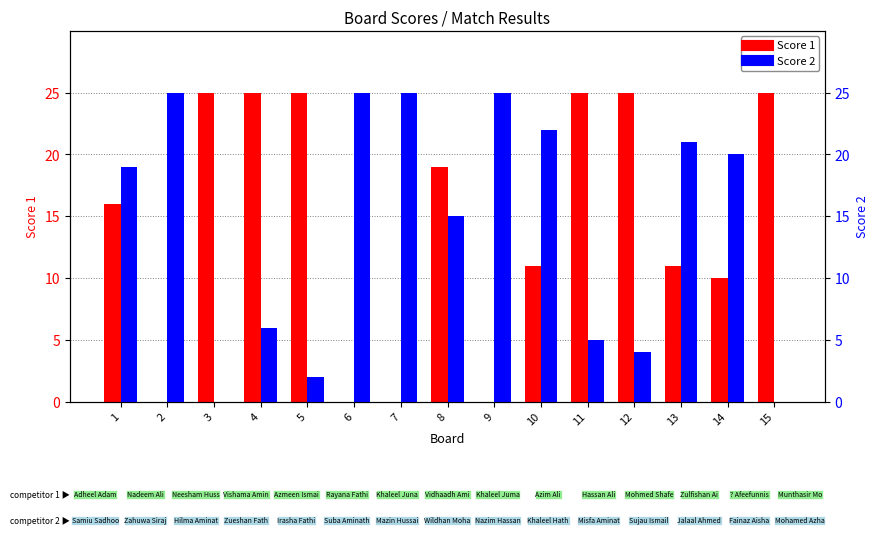

Which category has the lowest value across all series?

2